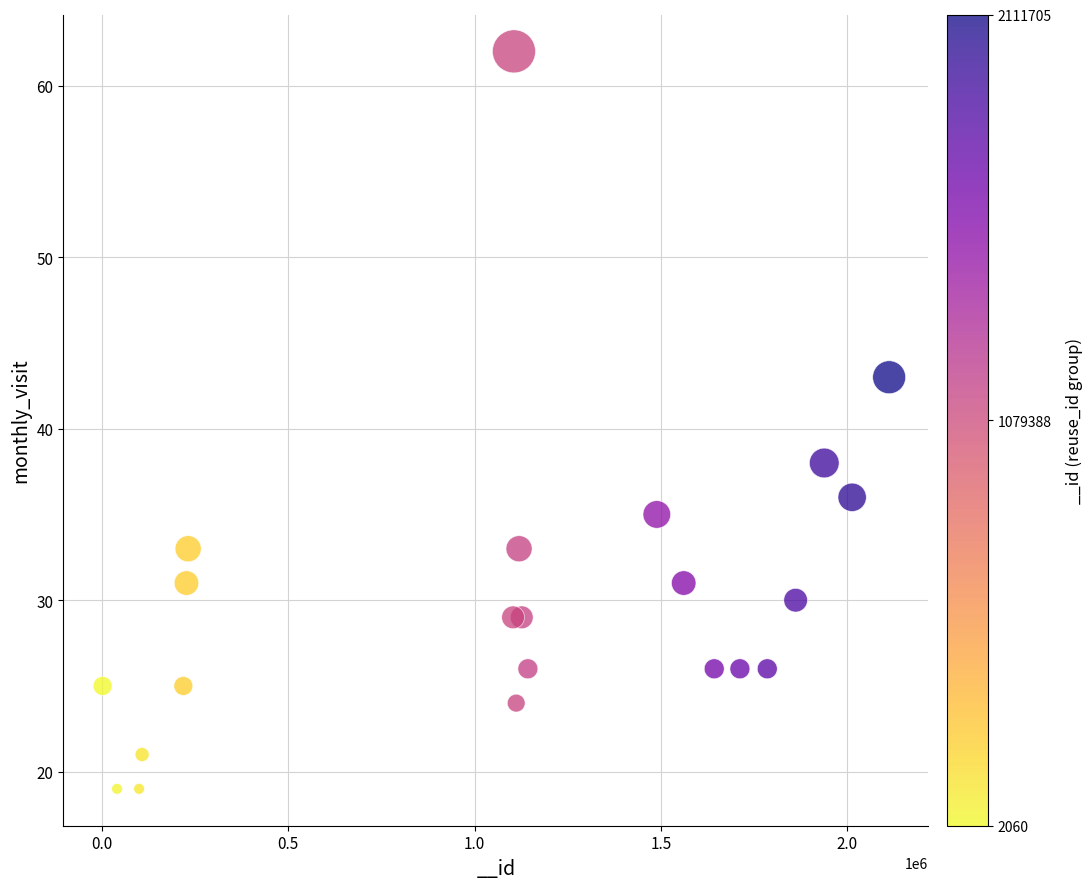

What is the range of X values (max minus min)?

2109645